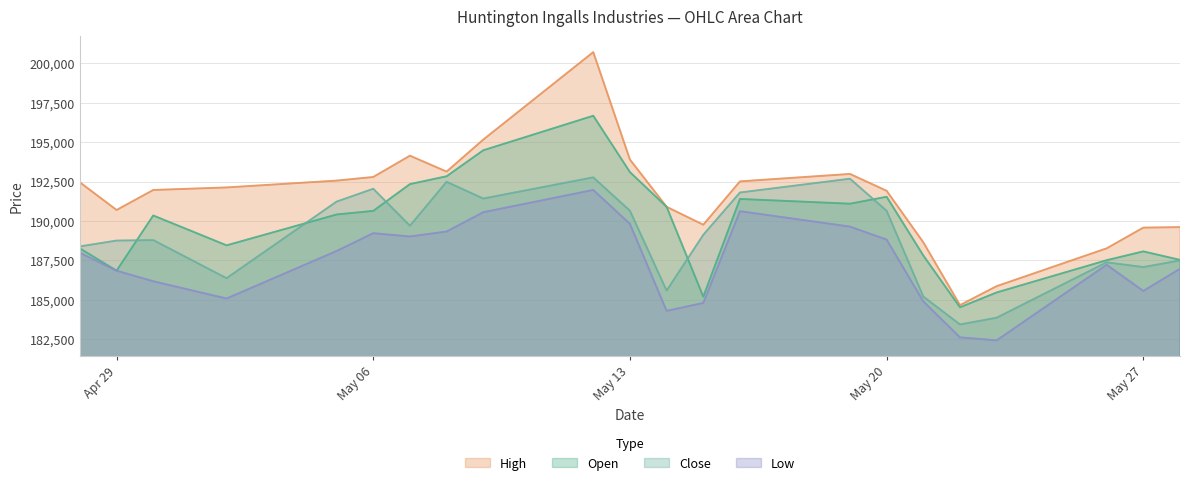

List the series in order of their overall mean, highest first.

High, Open, Close, Low